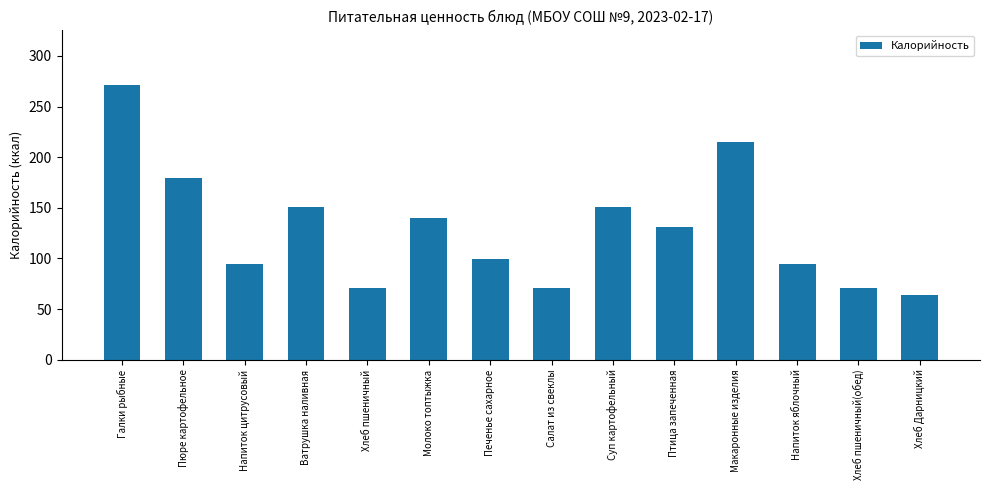

Is it true that the value at Хлеб пшеничный(обед) is 123.4?

False